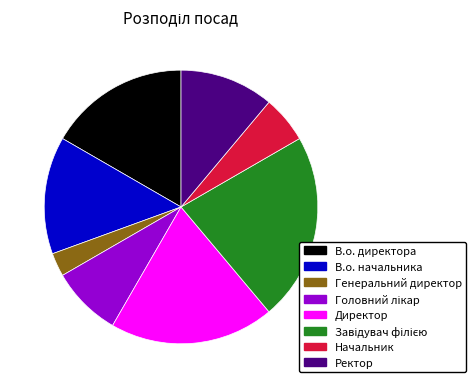

Is В.о. начальника the majority of the pie?

No